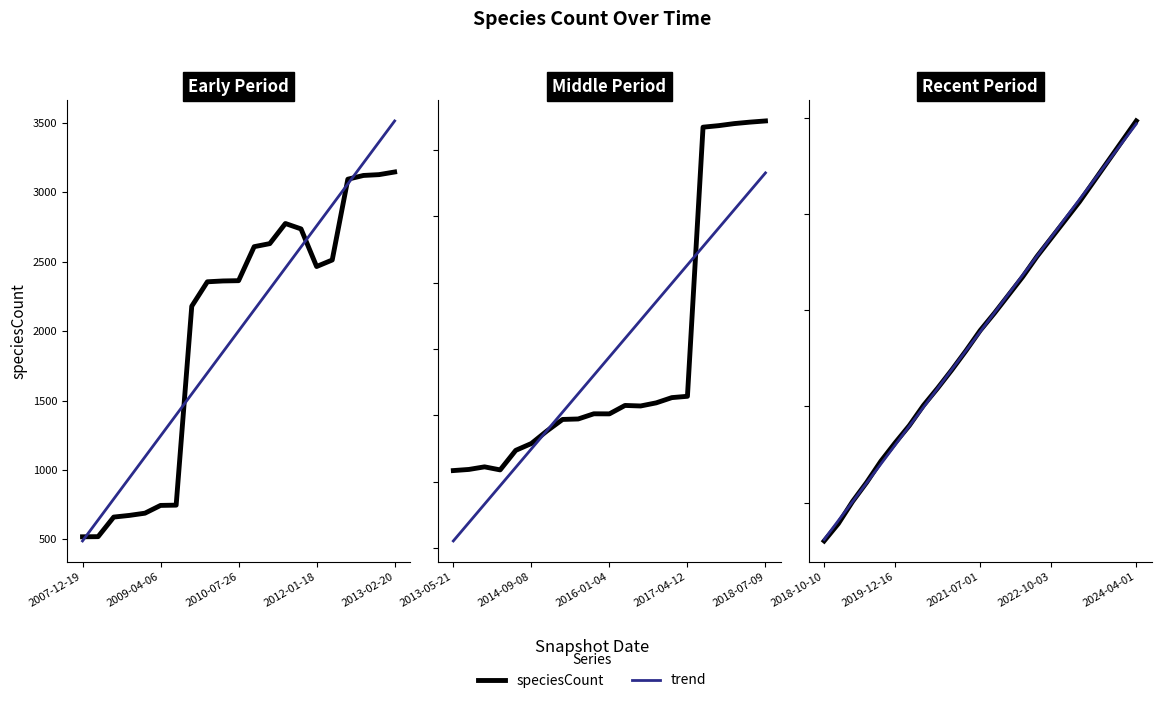

True or false: speciesCount and trend cross at least once.

True